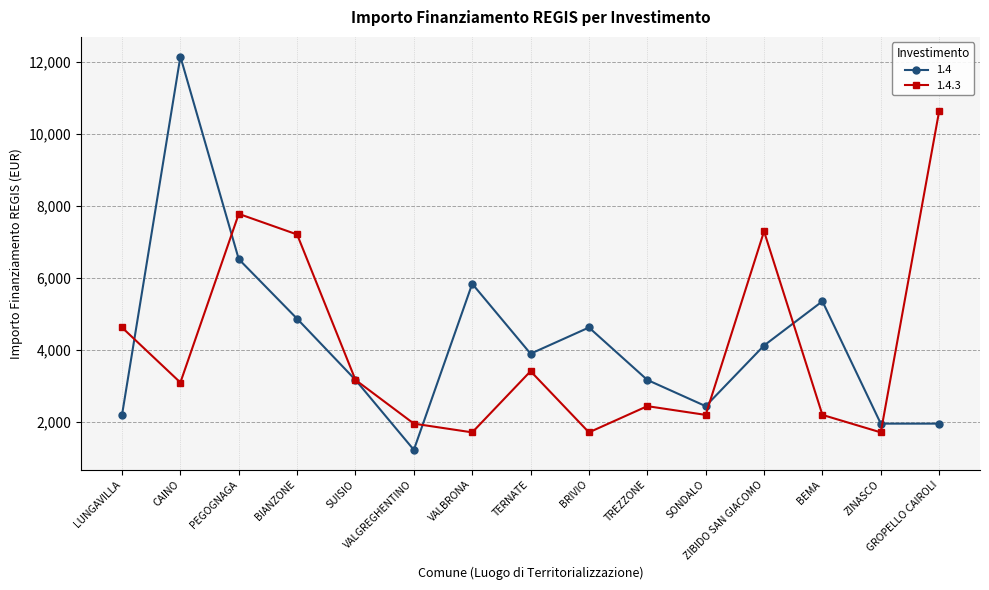

At which category is the sum across all series the highest?

CAINO